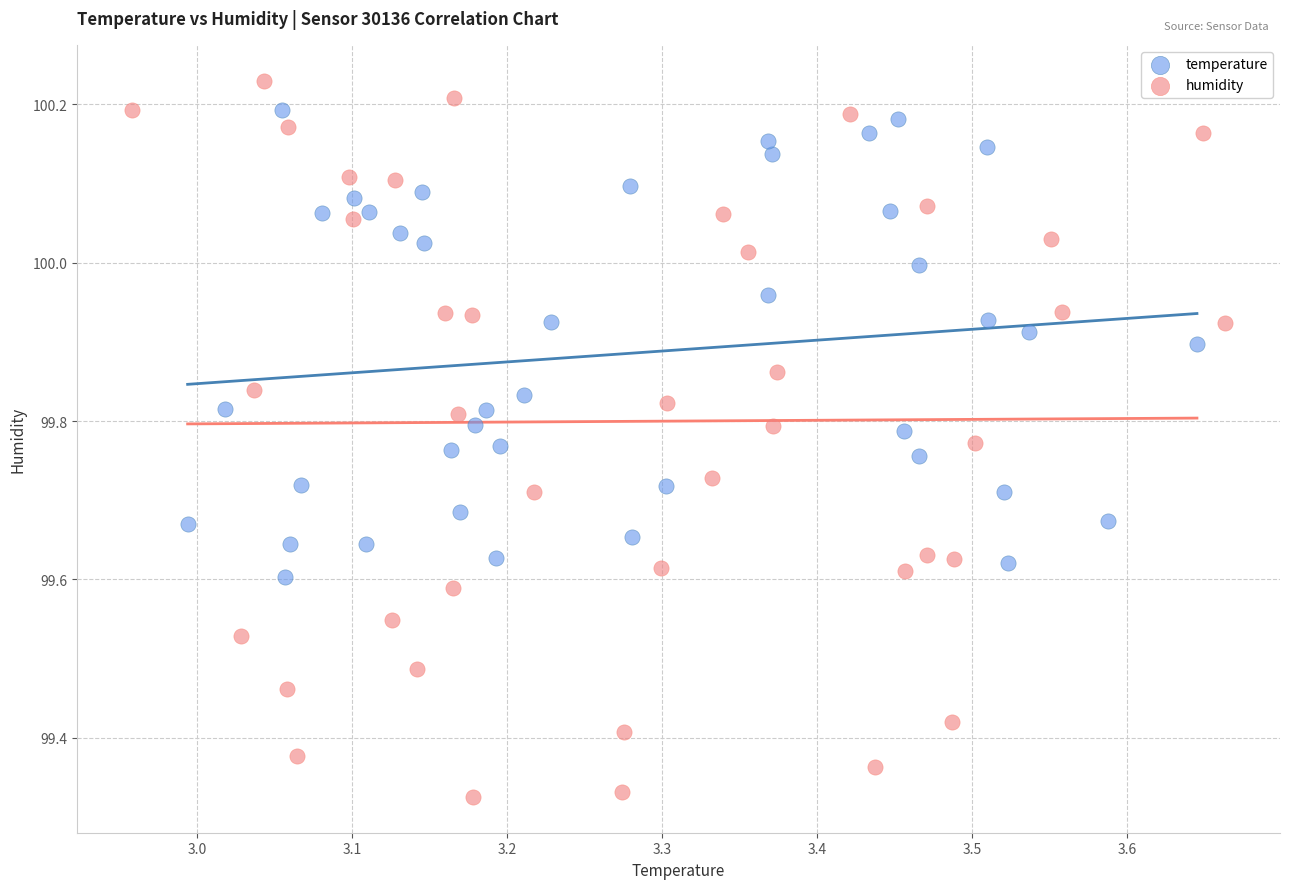

Which series reaches the minimum Y coordinate?

humidity